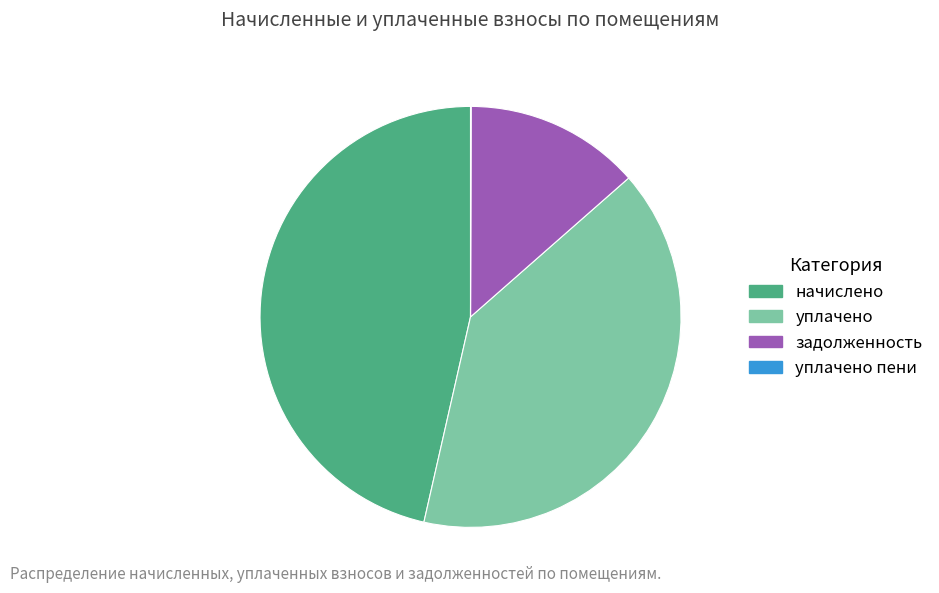

What is the ratio of the value at уплачено to the value at начислено?

0.9